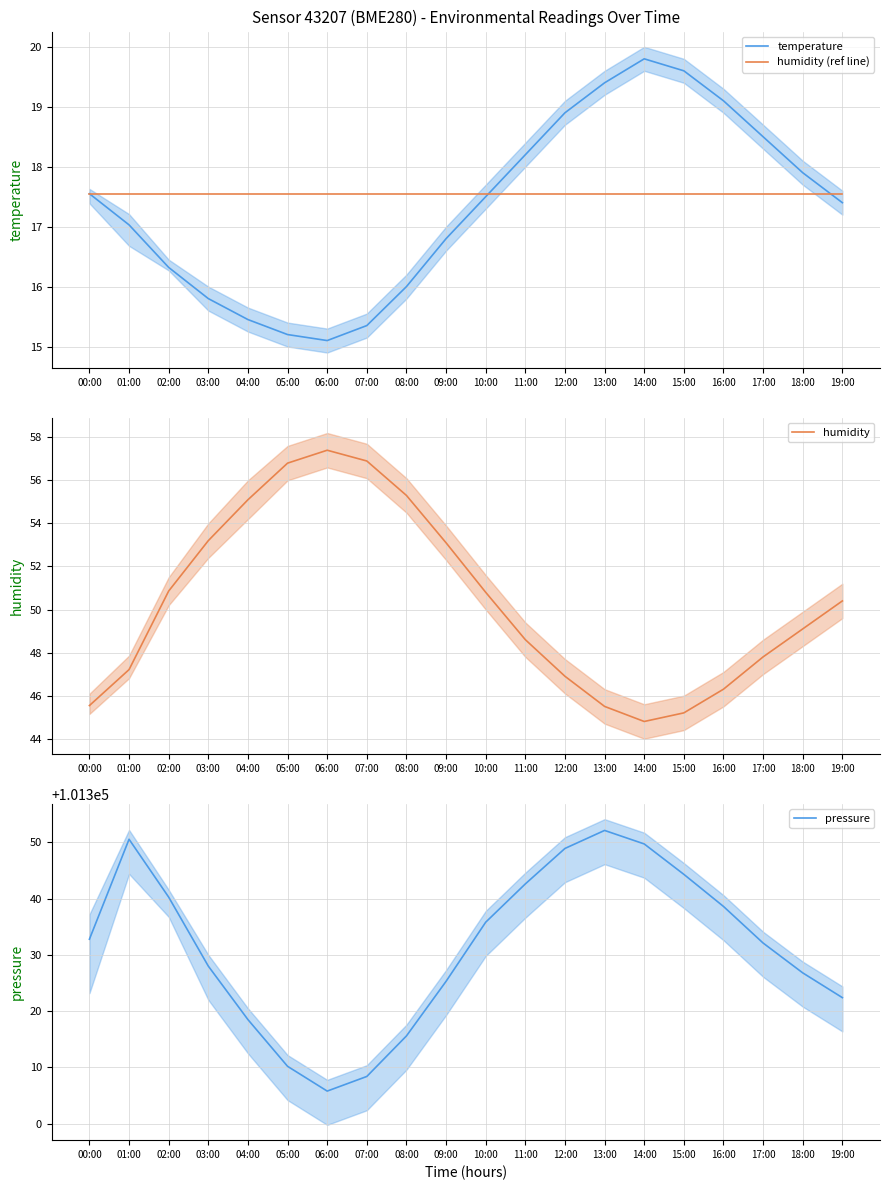

Is this an area chart (filled region under the line)?

No